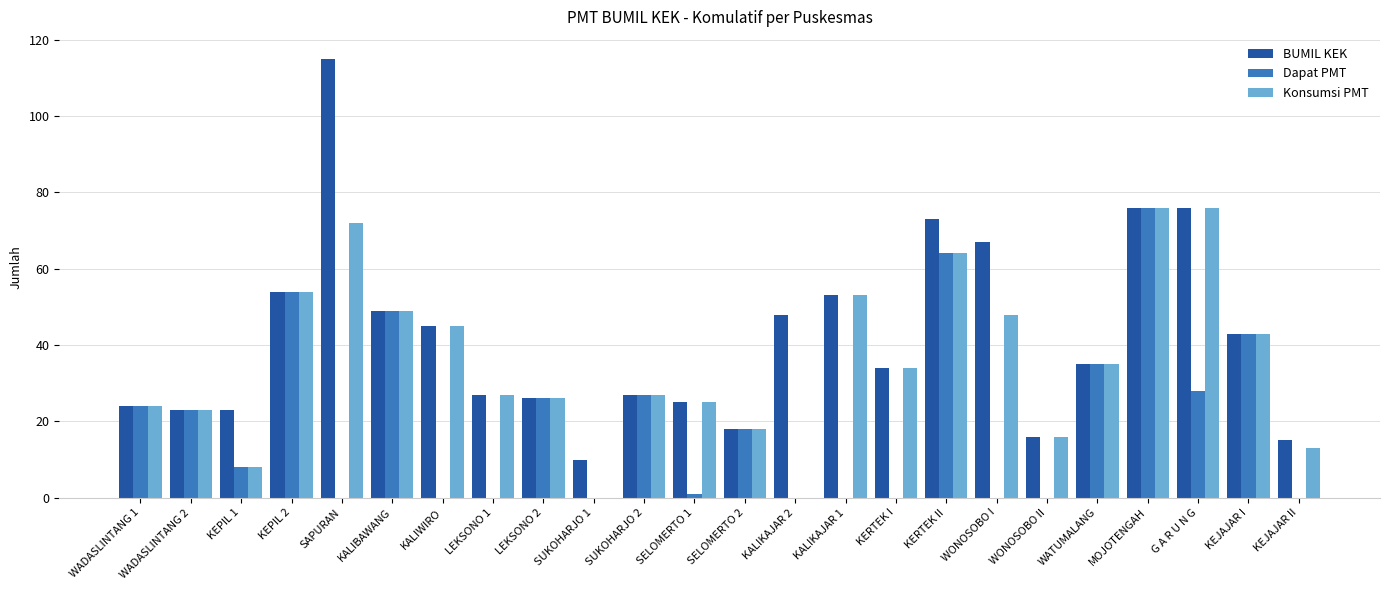

What is the sum of all BUMIL KEK values?

1002